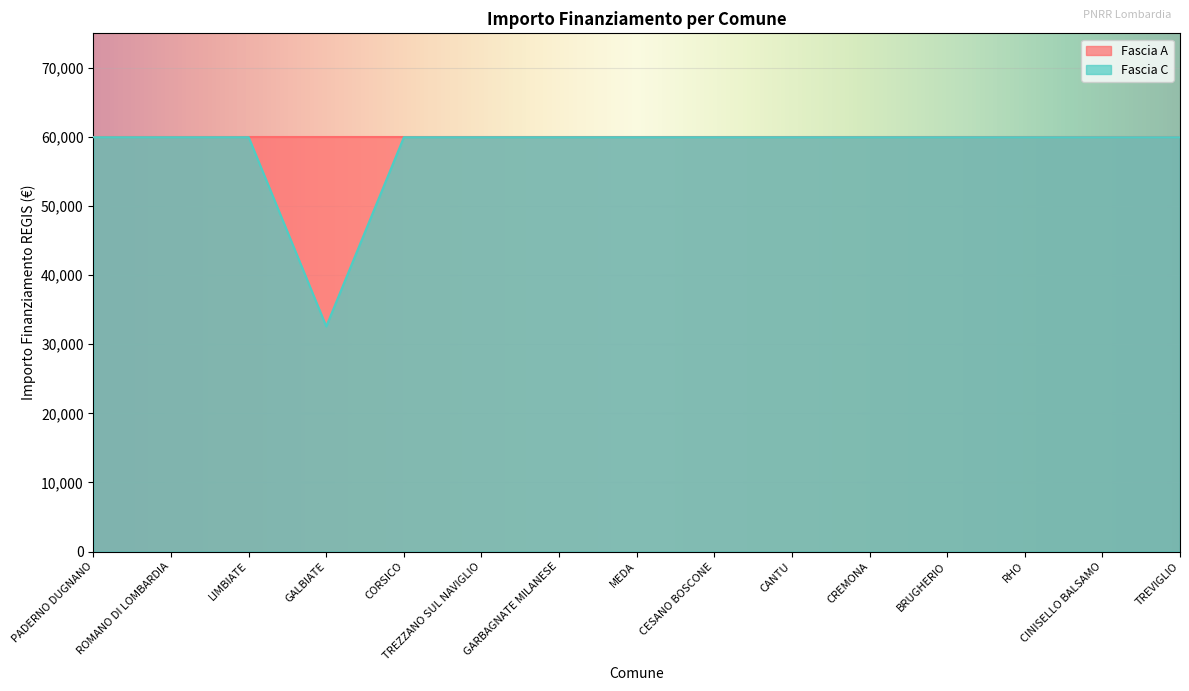

What value does the data have at GARBAGNATE MILANESE?

59966